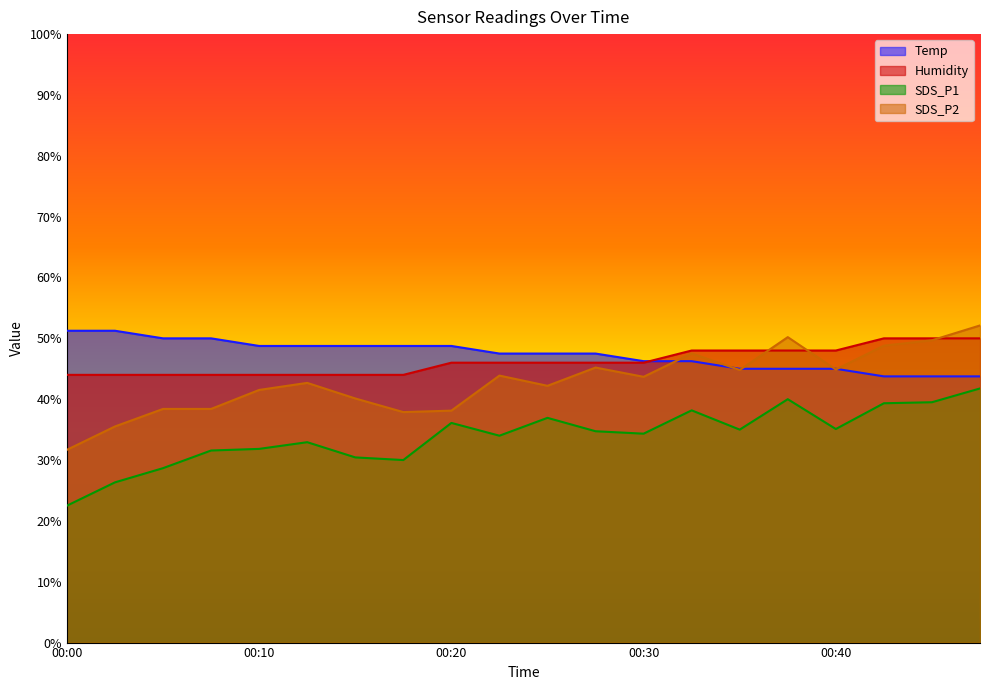

Reading right to left, extract all data points from this chart.

Temp: 00:47=43.8	00:45=43.8	00:43=43.8	00:40=45.0	00:38=45.0	00:35=45.0	00:33=46.2	00:30=46.2	00:28=47.5	00:25=47.5	00:23=47.5	00:20=48.8	00:18=48.8	00:15=48.8	00:13=48.8	00:10=48.8	00:08=50.0	00:05=50.0	00:03=51.2	00:00=51.2
Humidity: 00:47=50.0	00:45=50.0	00:43=50.0	00:40=48.0	00:38=48.0	00:35=48.0	00:33=48.0	00:30=46.0	00:28=46.0	00:25=46.0	00:23=46.0	00:20=46.0	00:18=44.0	00:15=44.0	00:13=44.0	00:10=44.0	00:08=44.0	00:05=44.0	00:03=44.0	00:00=44.0
SDS_P1: 00:47=41.8	00:45=39.5	00:43=39.3	00:40=35.1	00:38=40.0	00:35=35.0	00:33=38.2	00:30=34.3	00:28=34.7	00:25=36.9	00:23=34.0	00:20=36.1	00:18=30.0	00:15=30.4	00:13=32.9	00:10=31.8	00:08=31.6	00:05=28.7	00:03=26.3	00:00=22.5
SDS_P2: 00:47=52.1	00:45=49.7	00:43=48.8	00:40=44.9	00:38=50.2	00:35=44.8	00:33=47.5	00:30=43.7	00:28=45.2	00:25=42.2	00:23=43.9	00:20=38.1	00:18=37.9	00:15=40.1	00:13=42.7	00:10=41.5	00:08=38.4	00:05=38.4	00:03=35.5	00:00=31.7